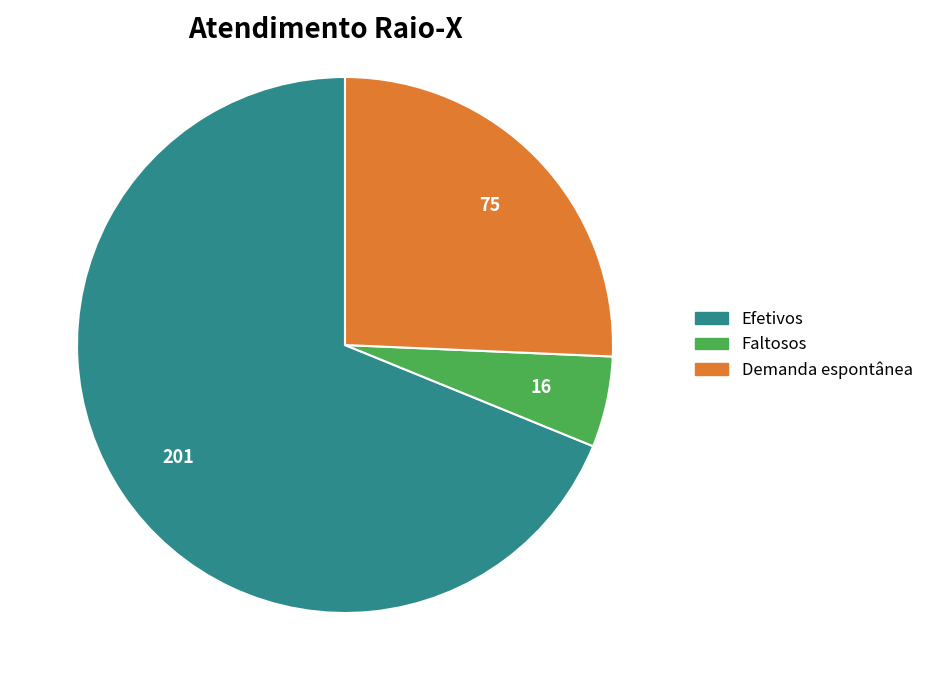

The Efetivos slice represents 69% of the pie. True or false?

True